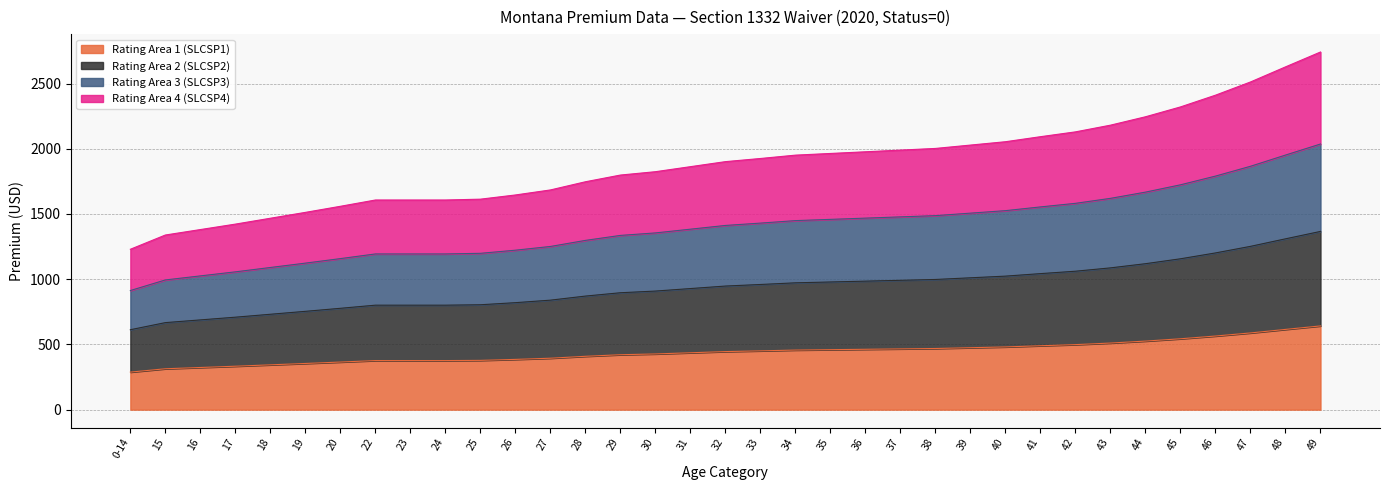

What is the difference between the Rating Area 2 (SLCSP2) values at 42 and 17?

352.4